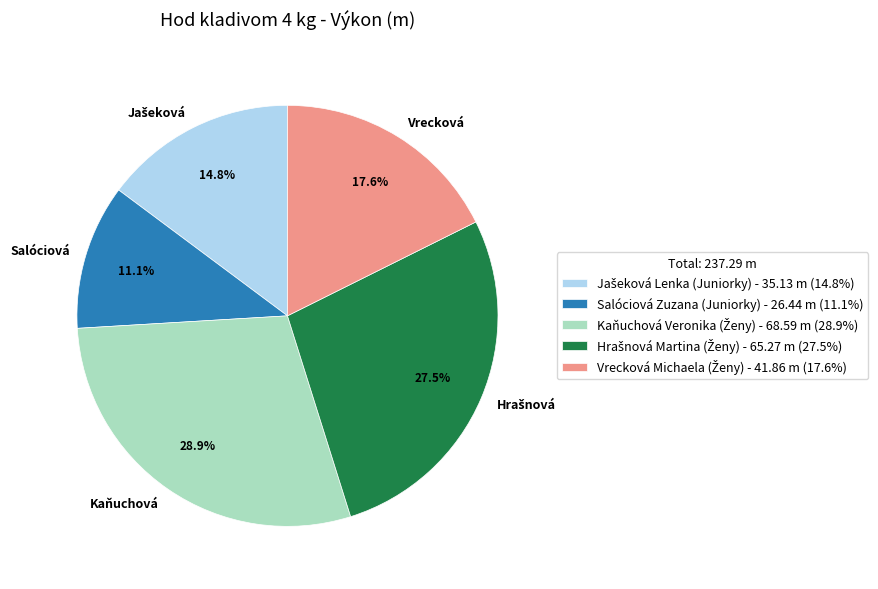

Is there a majority slice in this chart?

No